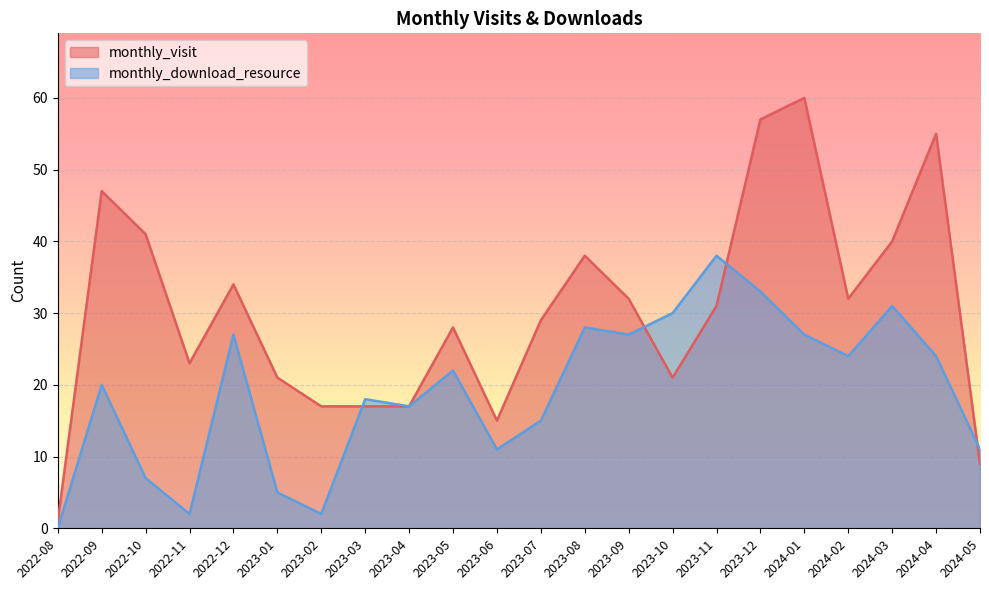

What is the total value across all series at 2023-01?

26